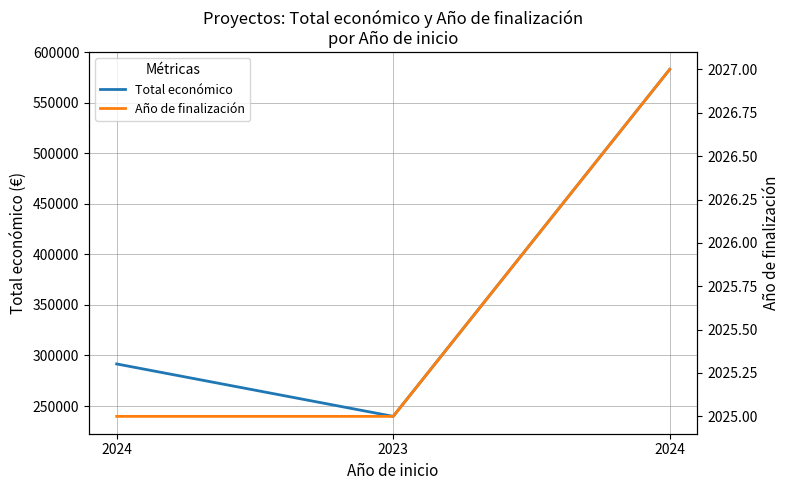

Reading left to right, extract all data points from this chart.

Total económico: 2024=291637	2023=239744	2024=583223
Año de finalización: 2024=2025	2023=2025	2024=2027